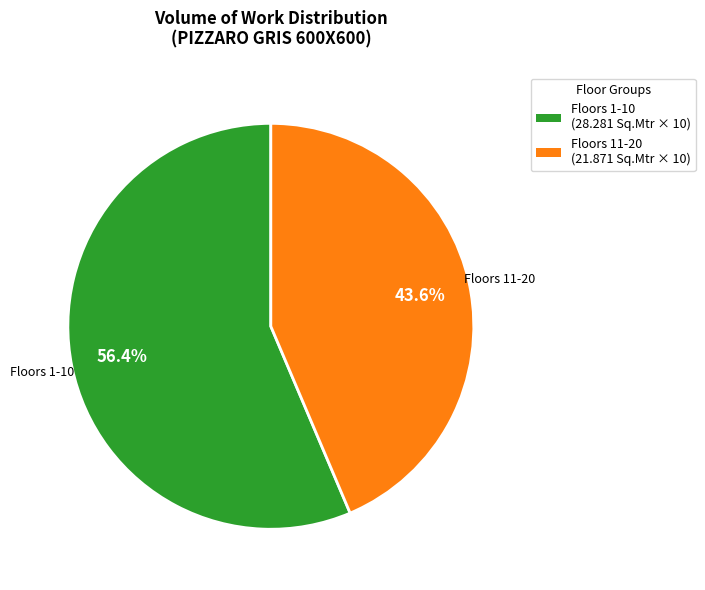

Does any single category account for the majority?

Yes